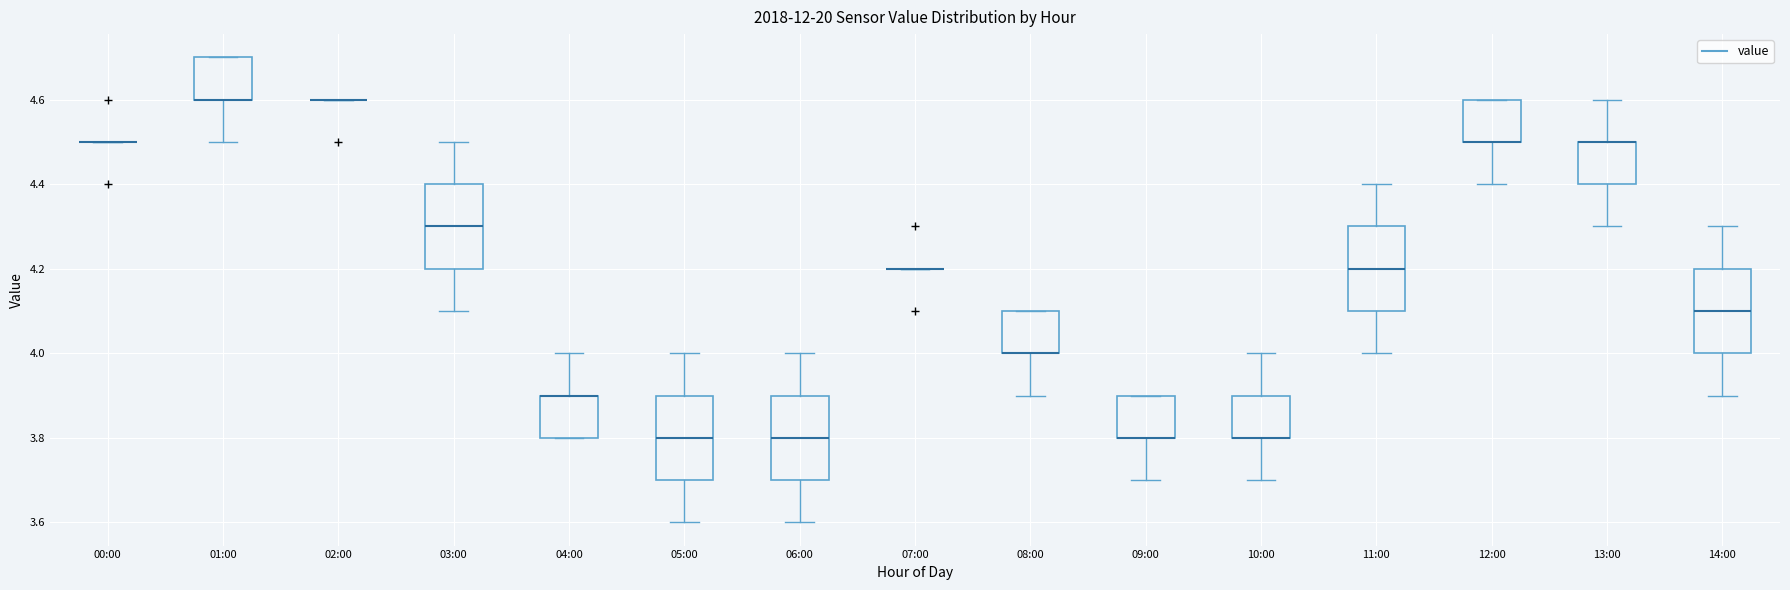

Where does the upper whisker of the box for 13:00 end on the y-axis? The values are not printed on the chart, so give them approximately, as read against the axis.

4.6